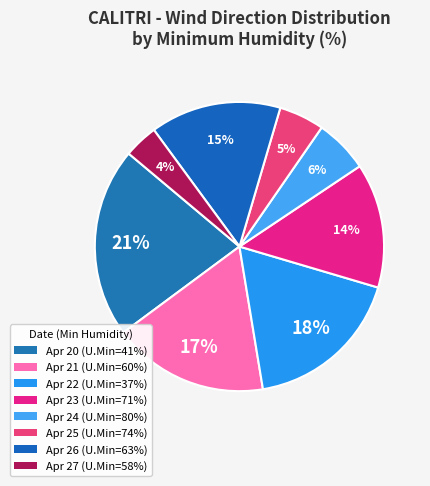

Which category has the smallest portion of the pie?

58